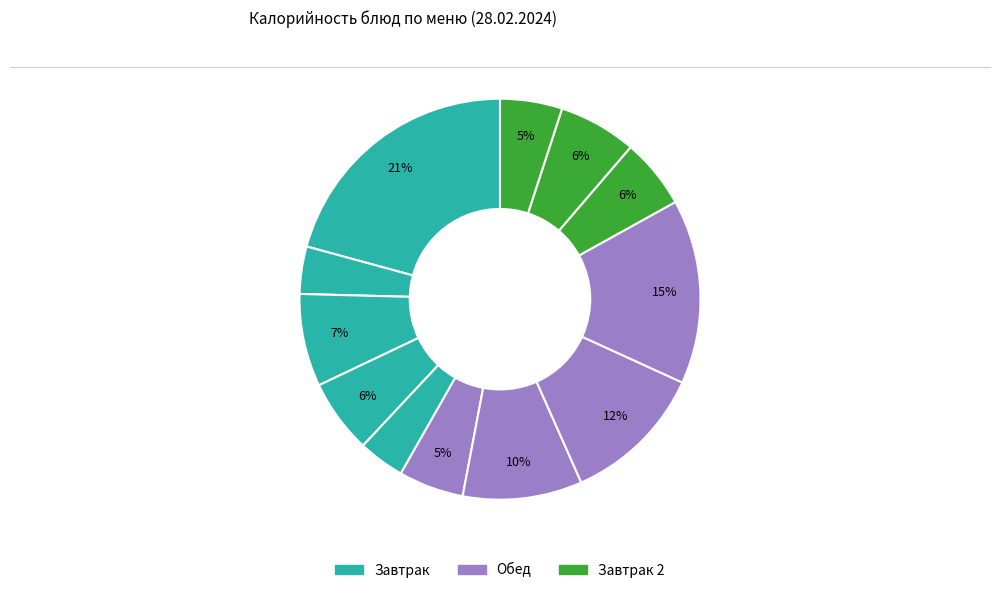

Count the number of slices in the pie.

12